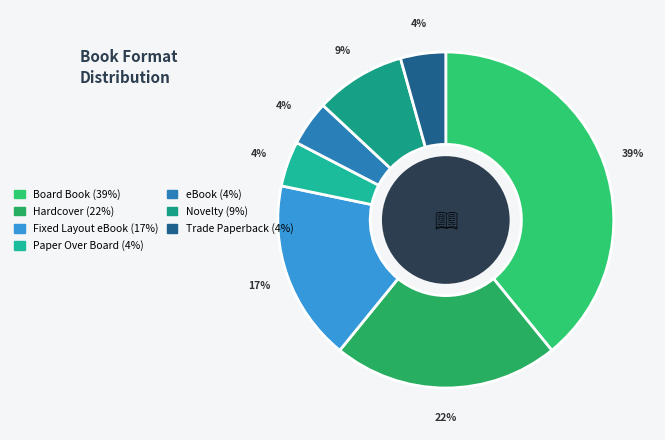

The Board Book slice represents 25% of the pie. True or false?

False